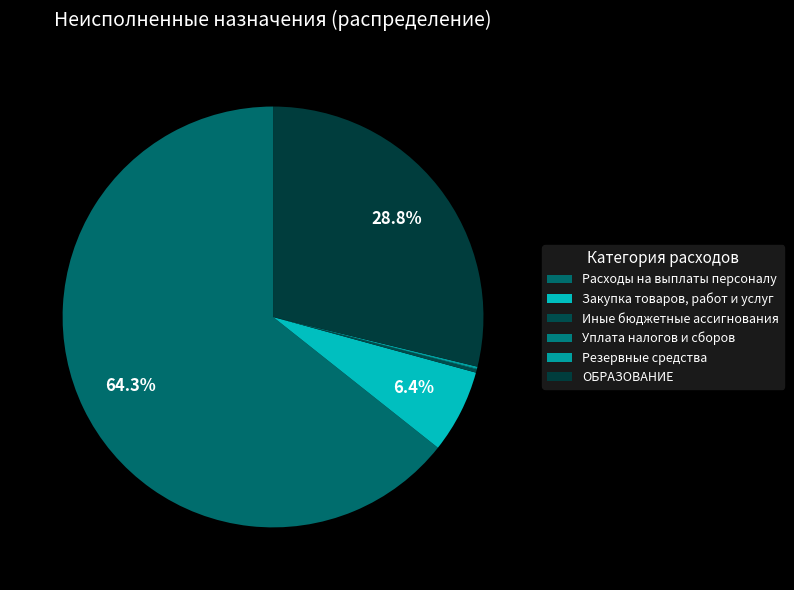

Does any single category account for the majority?

Yes